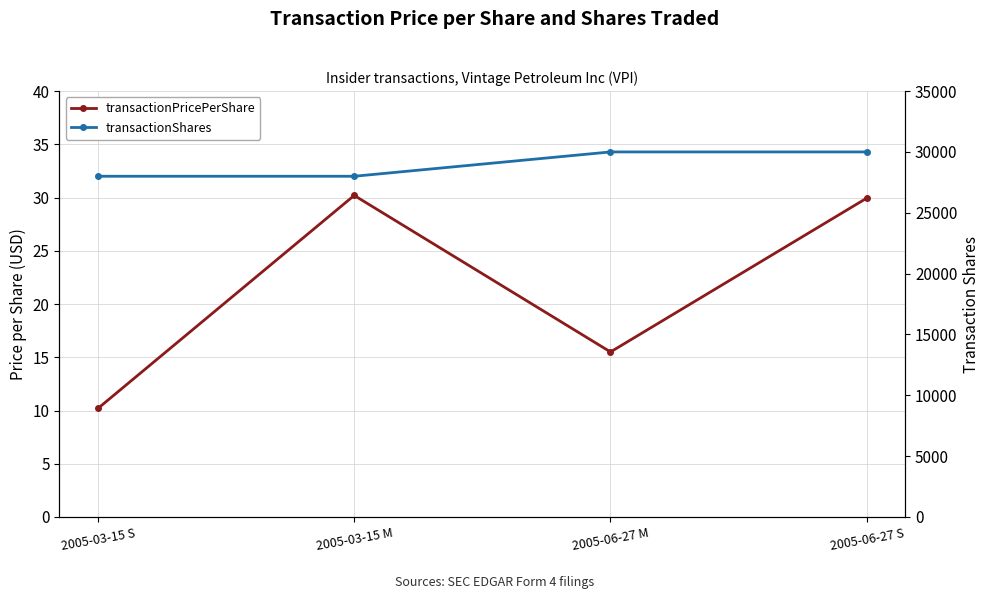

True or false: transactionPricePerShare has a value of 16.9 at 2005-06-27 S.

False